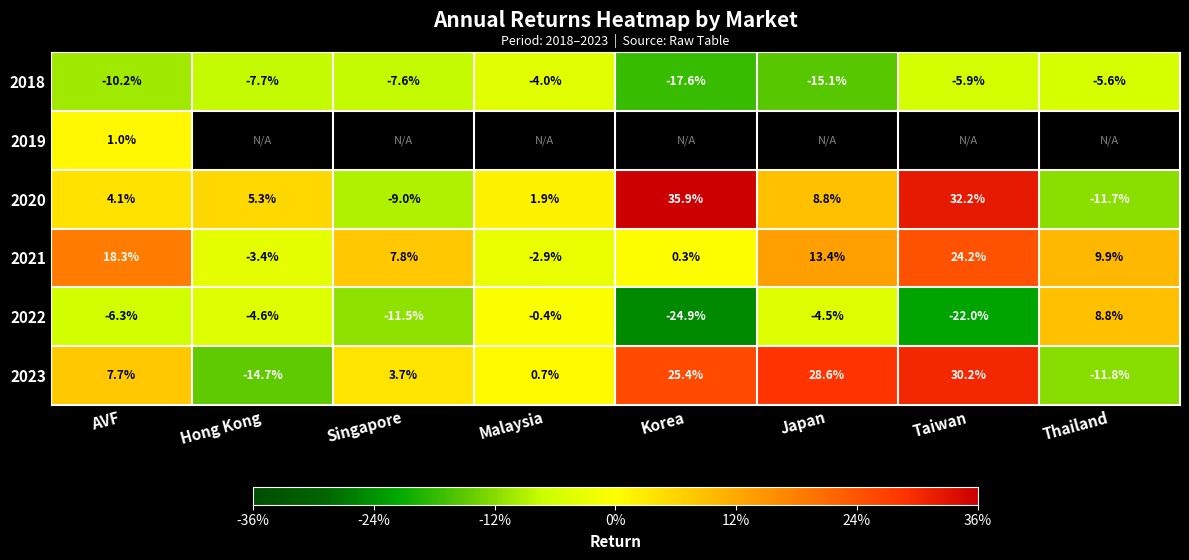

At which category is the sum across all series the highest?

AVF